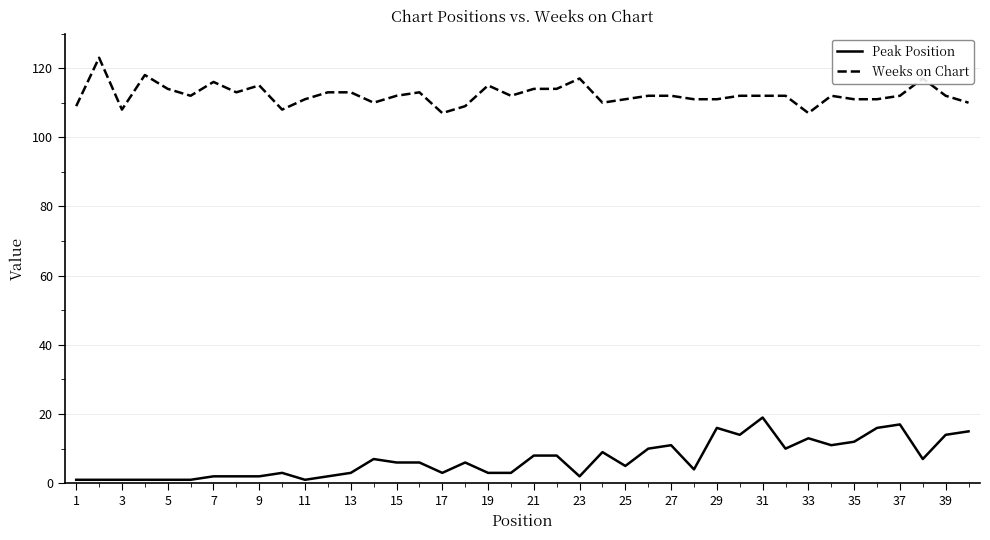

True or false: Peak Position and Weeks on Chart intersect in this chart.

False